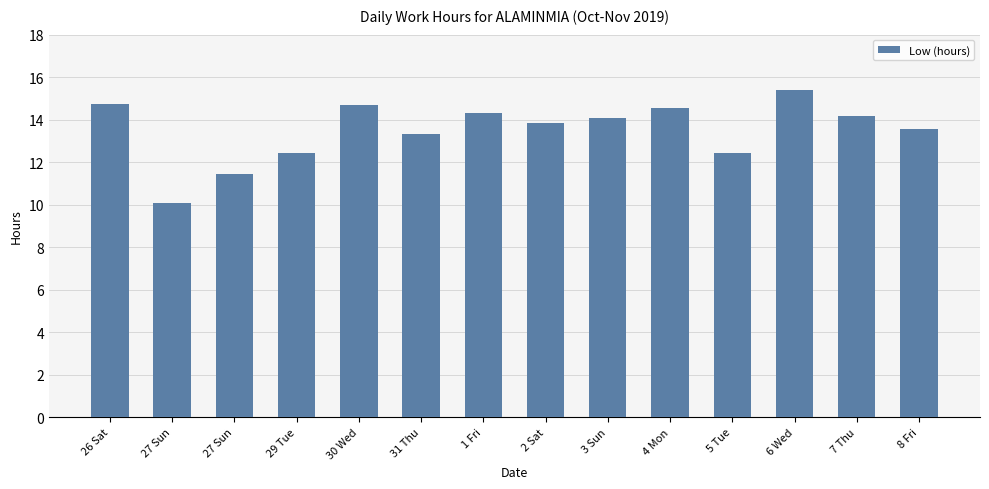

What is the label of the 8th bar from the left?

2 Sat